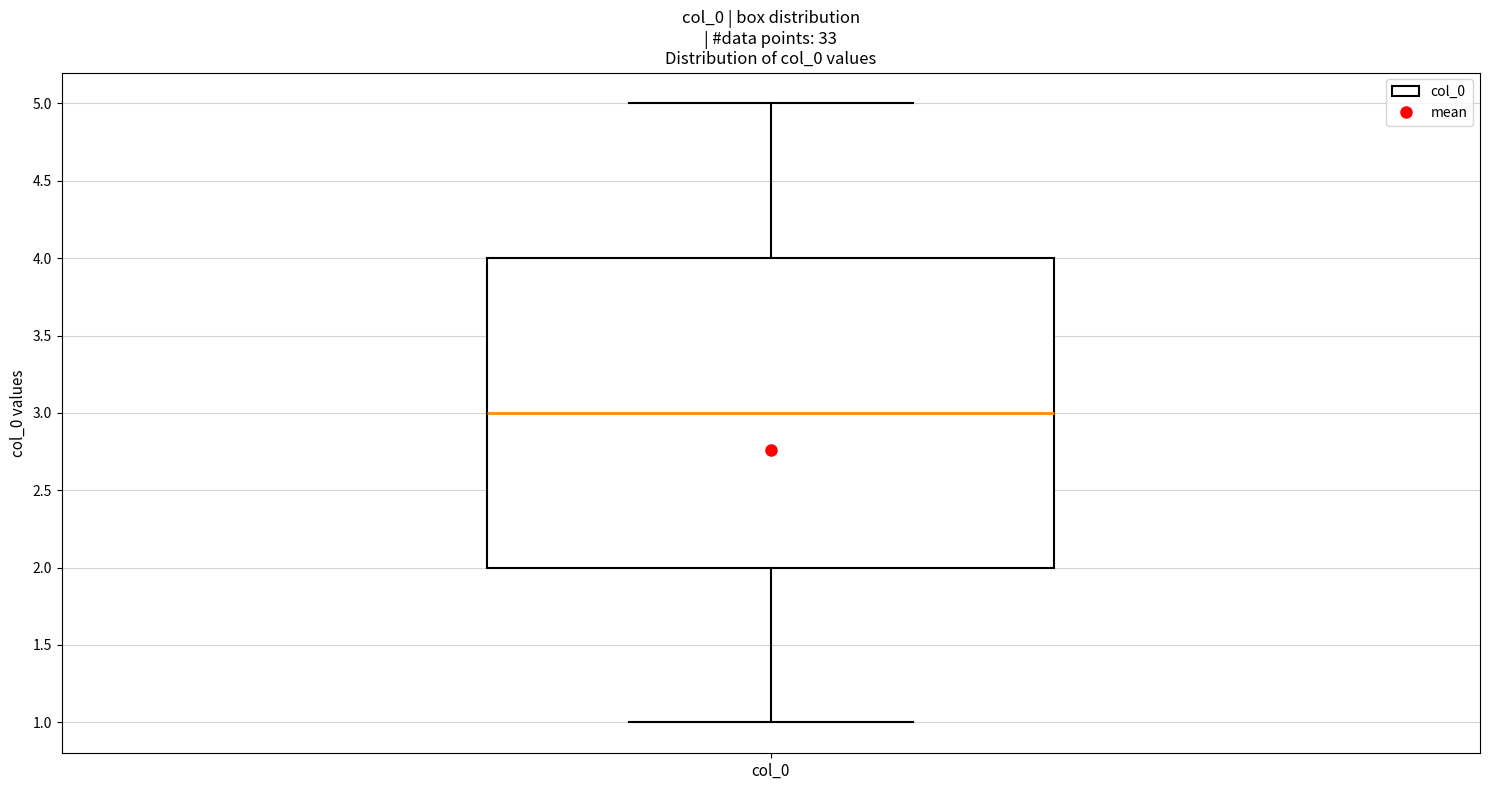

Where is the upper edge of the box for col_0 on the y-axis? The values are not printed on the chart, so give them approximately, as read against the axis.

4